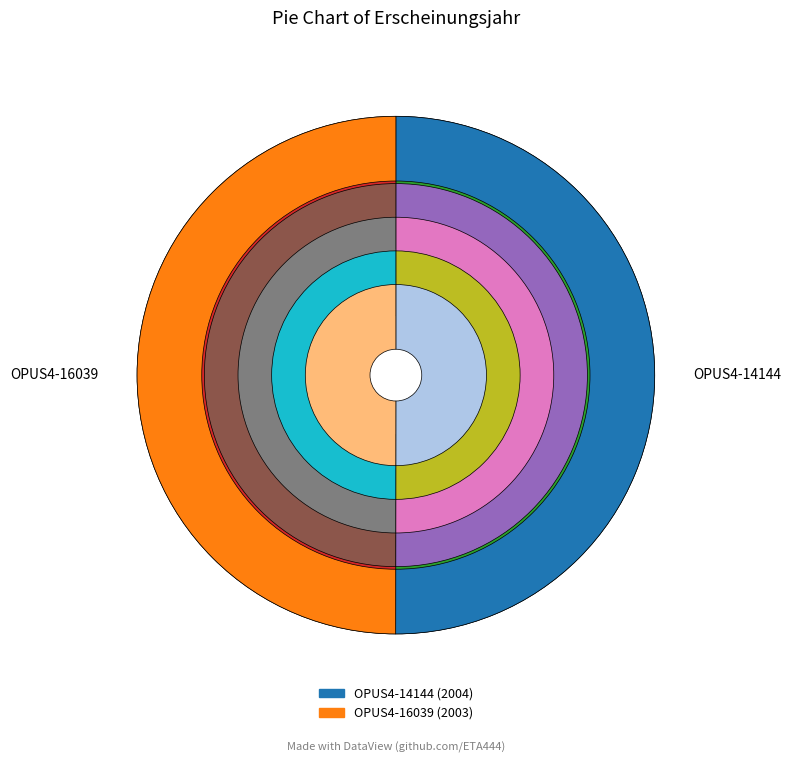

To the nearest percent, what portion does OPUS4-14144 represent?

50%